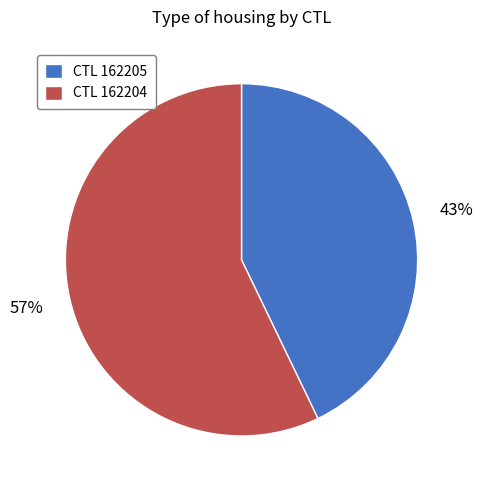

To the nearest percent, what is the difference between the CTL 162205 and CTL 162204 slice percentages?

14%